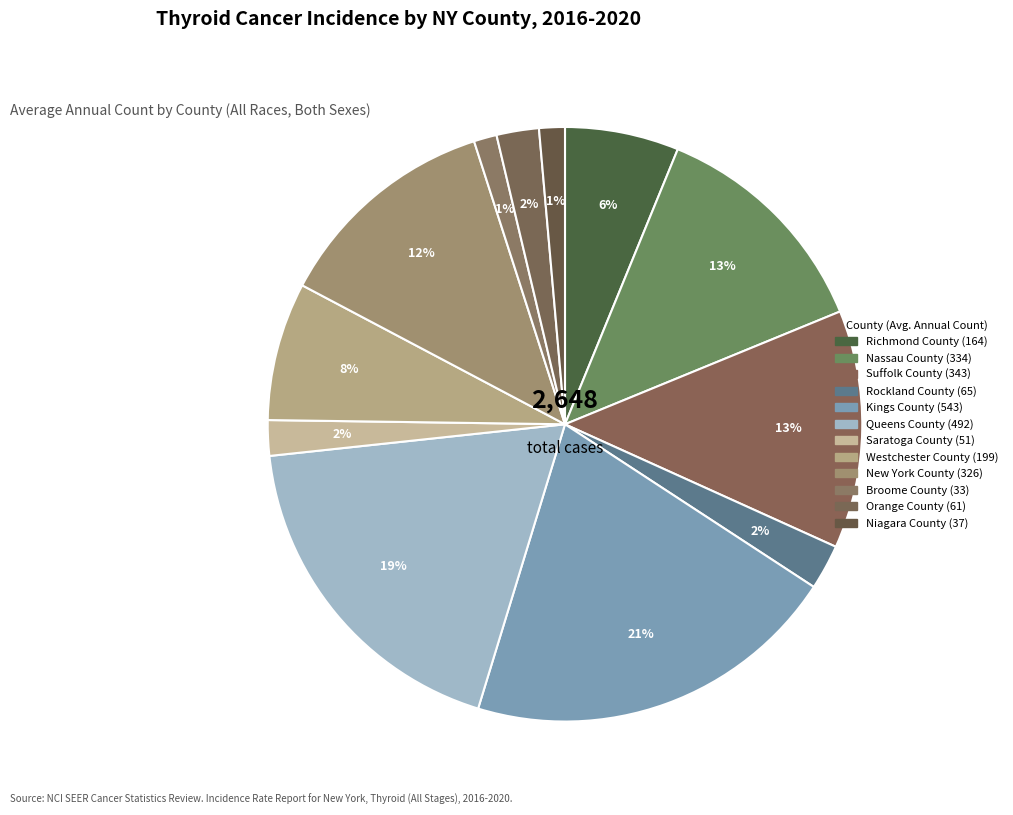

Count the number of slices in the pie.

12